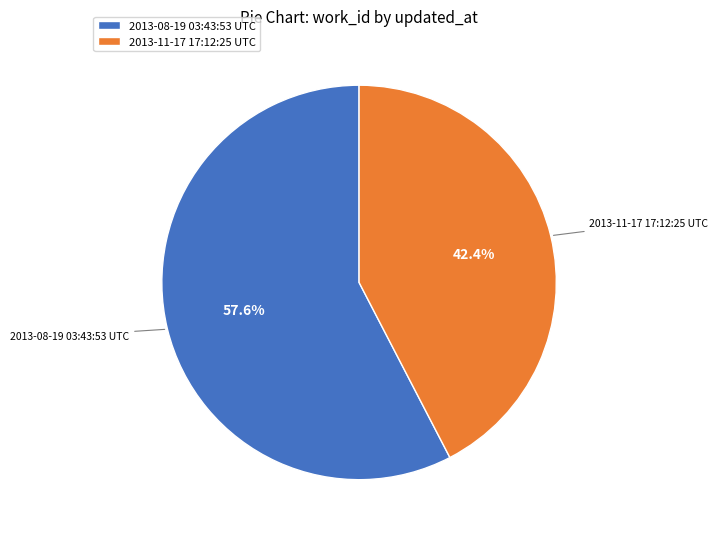

To the nearest percent, what is the average slice percentage?

50%